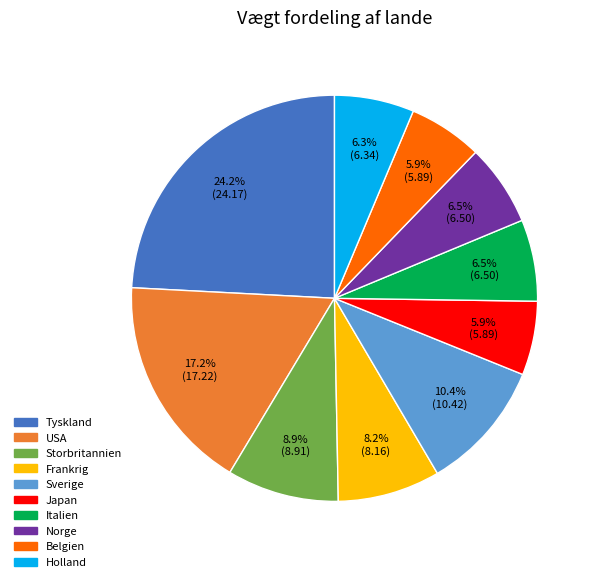

Is it true that Holland is 12% of the pie?

False